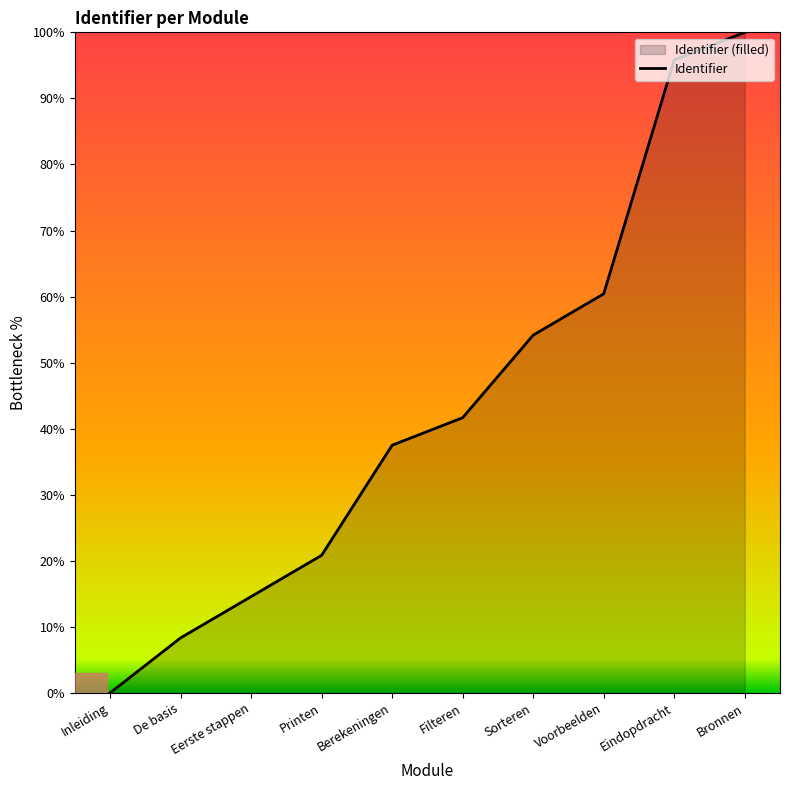

Where is the data nearest to the value 50?

Sorteren